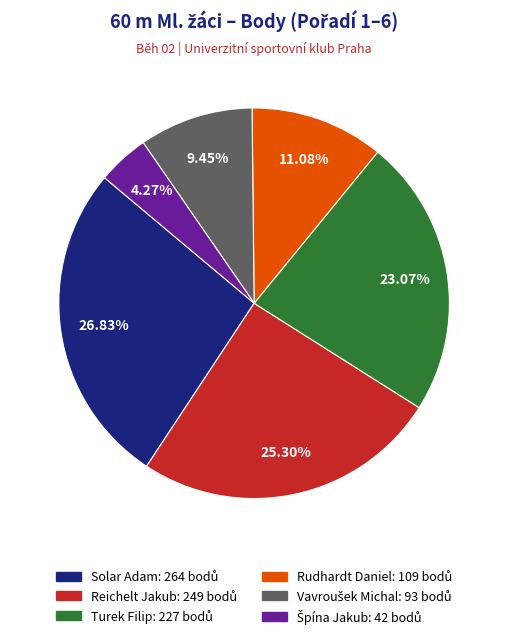

To the nearest percent, what is the difference between the Turek Filip and Reichelt Jakub slice percentages?

2%